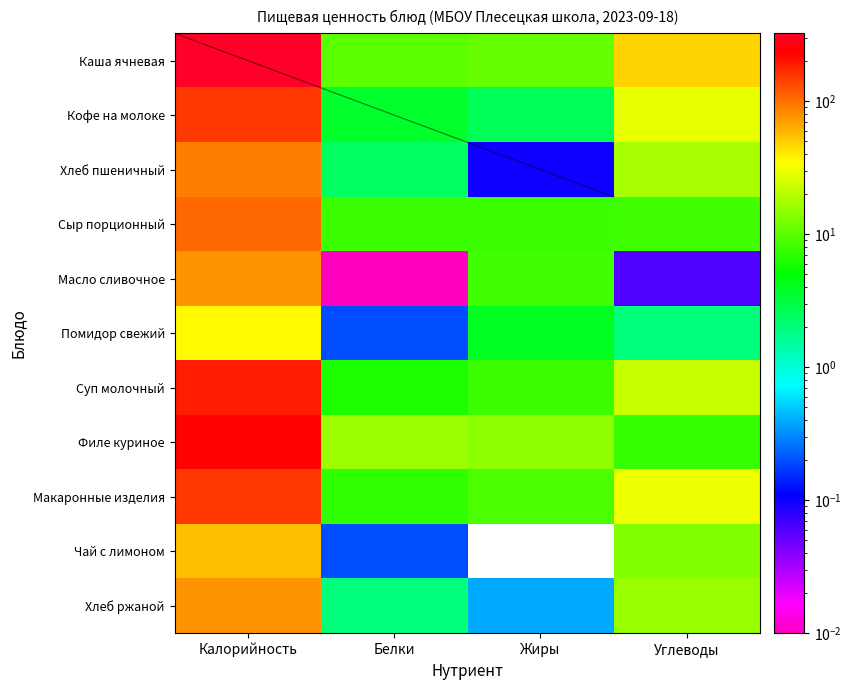

Between Калорийность and Белки, which series saw the biggest shift?

Каша ячневая